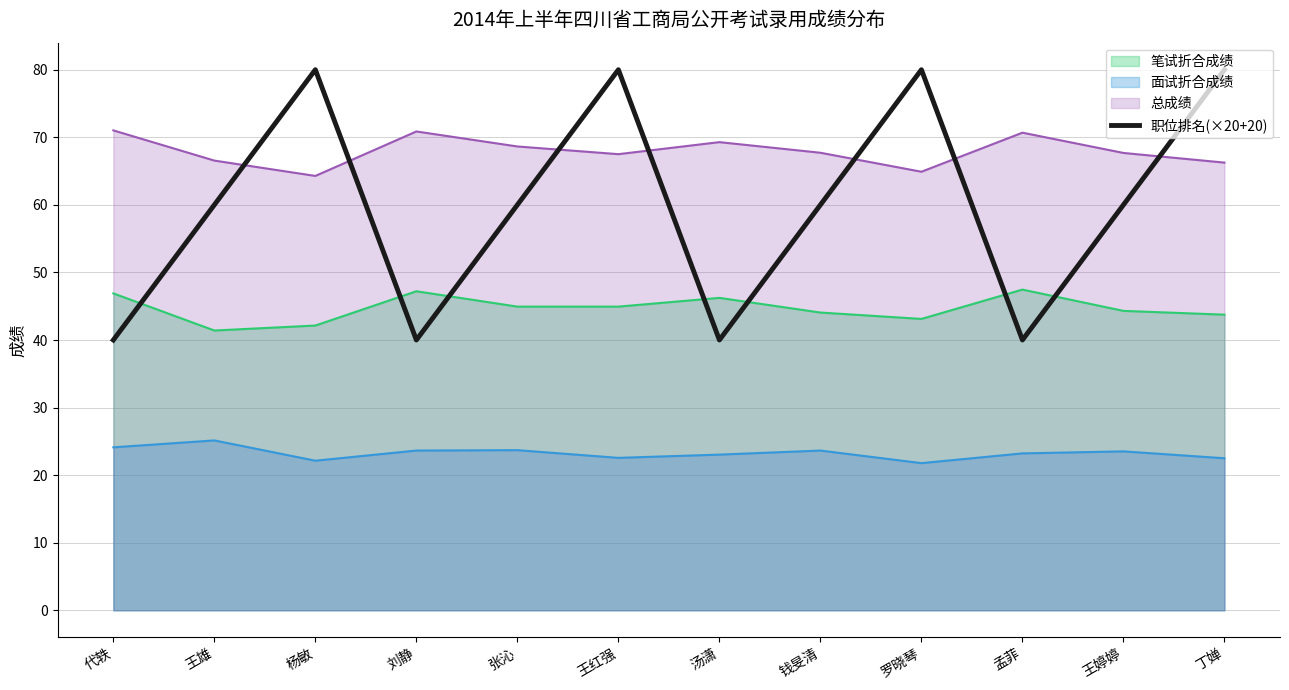

What position from the left is 刘静?

4